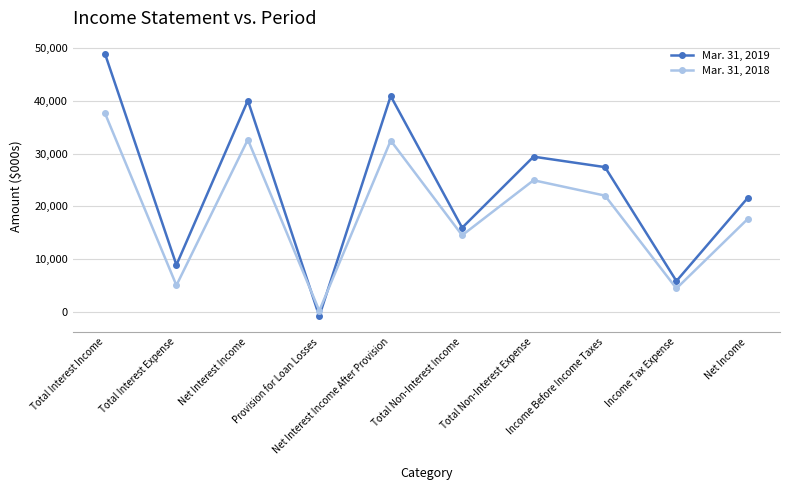

At which label does Mar. 31, 2018 reach its peak?

Total Interest Income